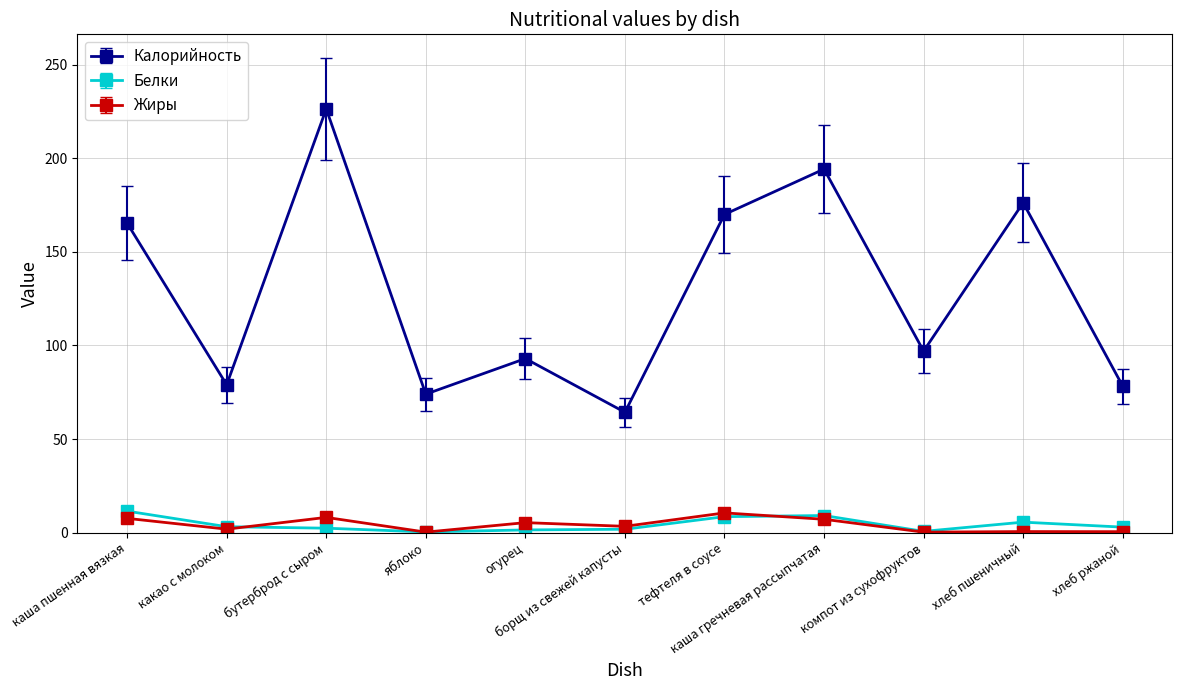

What position from the right is тефтеля в соусе?

5